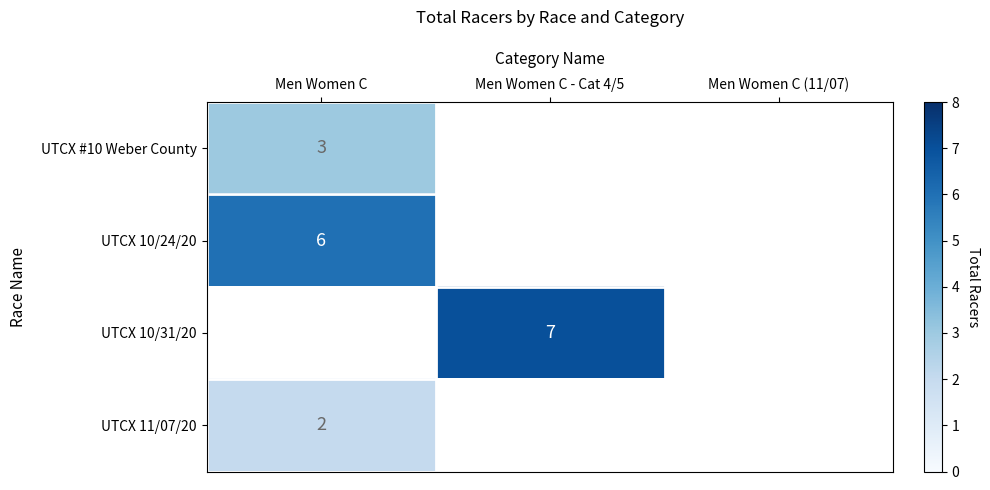

True or false: UTCX 11/07/20 has a value of 2 at Men Women C.

True